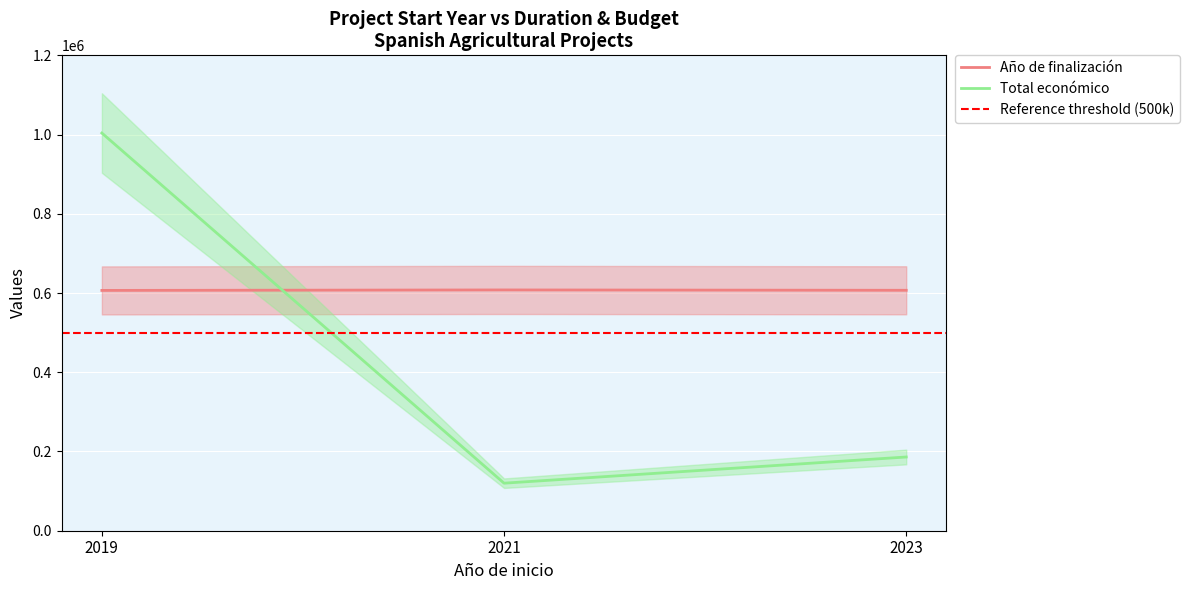

Rank the categories by Año de finalización value from lowest to highest.

2019, 2023, 2021